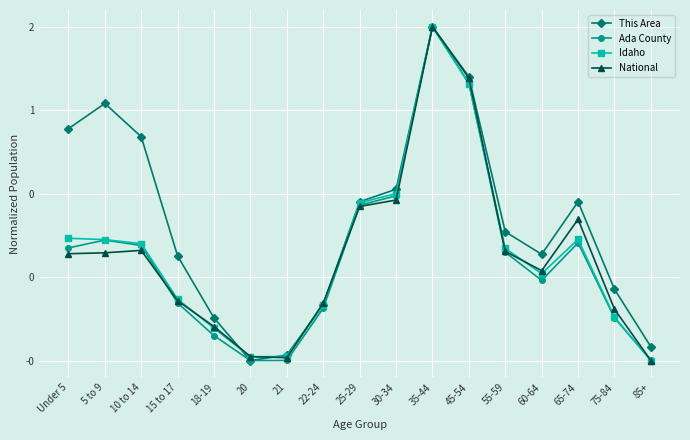

At which category does Idaho reach its first local valley?

20